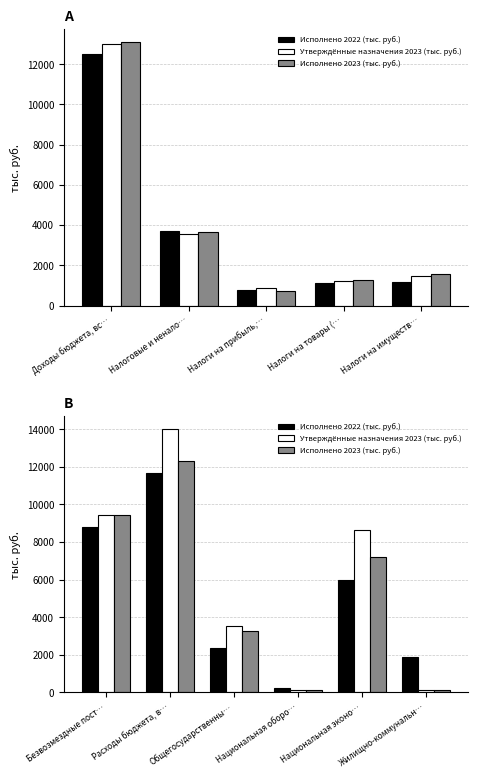

Is the value of Исполнено 2023 (тыс. руб.) at Безвозмездные пост… greater than the value of Утверждённые назначения 2023 (тыс. руб.) at Национальная оборо…?

Yes